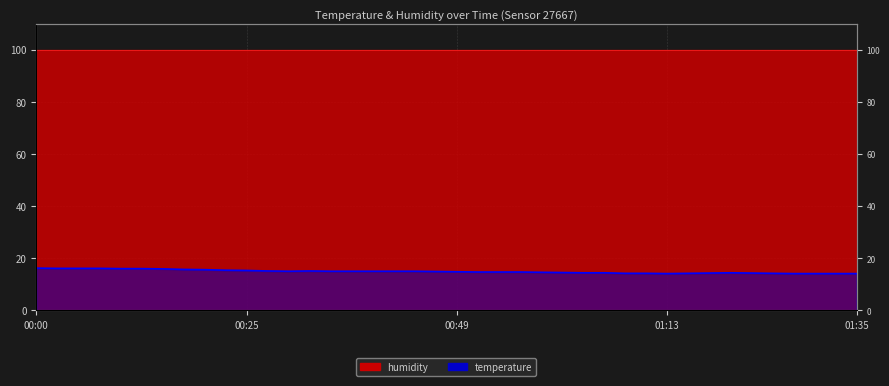

Which category has the lowest value across all series?

01:13